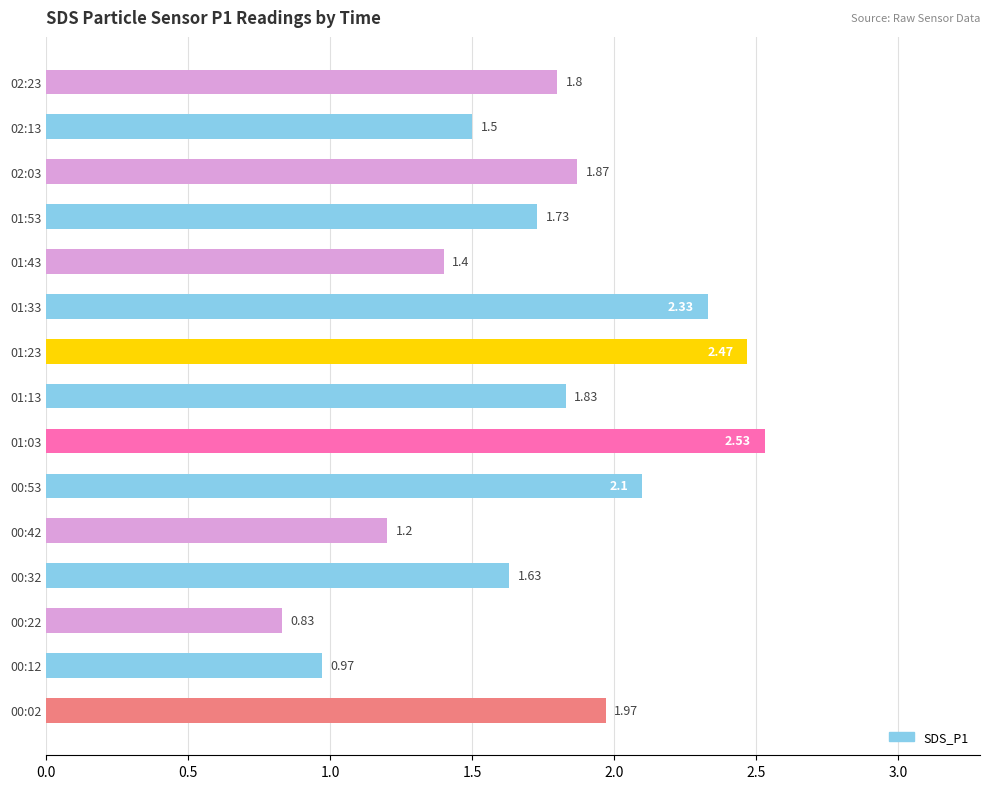

List the labels in order of value, smallest first.

00:22, 00:12, 00:42, 01:43, 02:13, 00:32, 01:53, 02:23, 01:13, 02:03, 00:02, 00:53, 01:33, 01:23, 01:03